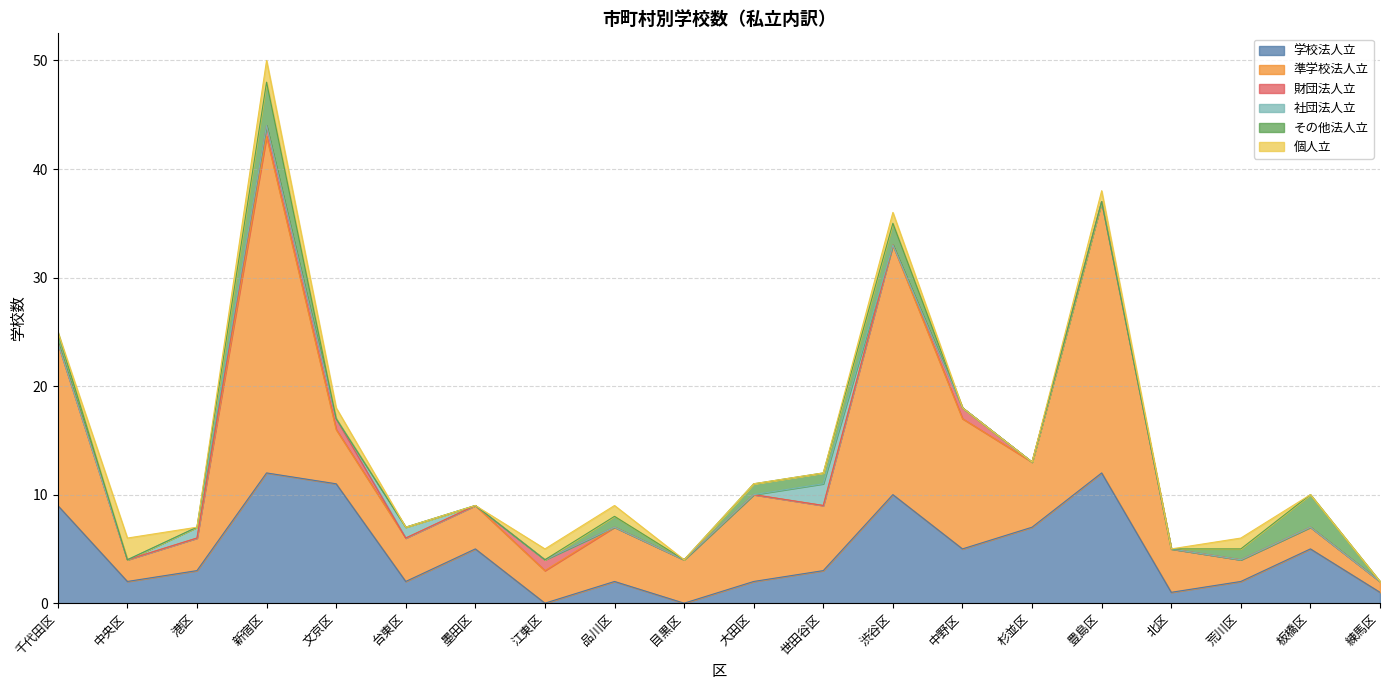

Rank the categories by 個人立 value from highest to lowest.

中央区, 新宿区, 文京区, 江東区, 品川区, 渋谷区, 豊島区, 荒川区, 千代田区, 港区, 台東区, 墨田区, 目黒区, 大田区, 世田谷区, 中野区, 杉並区, 北区, 板橋区, 練馬区